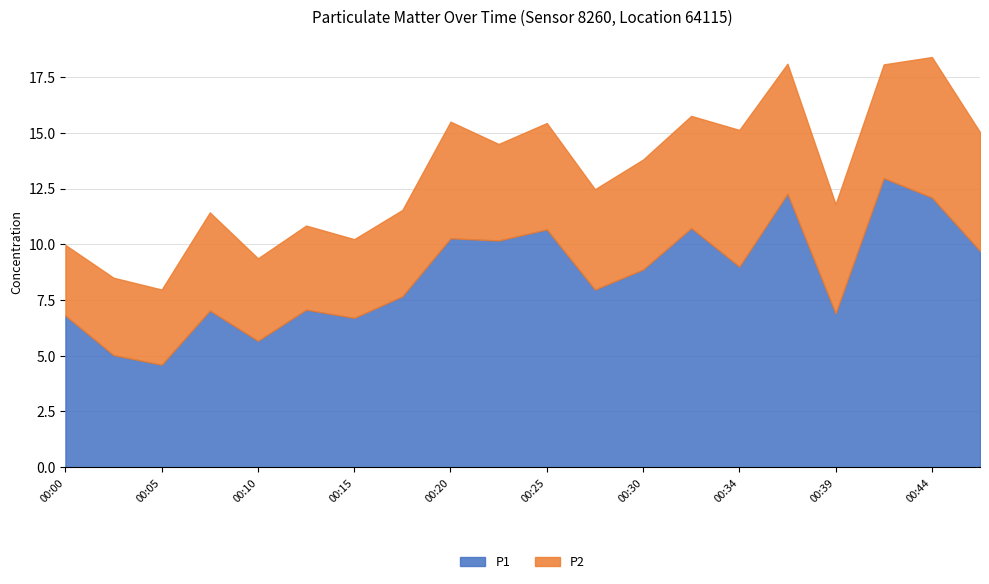

In P1, how many points are higher than both neighbors (excluding endpoints)?

7